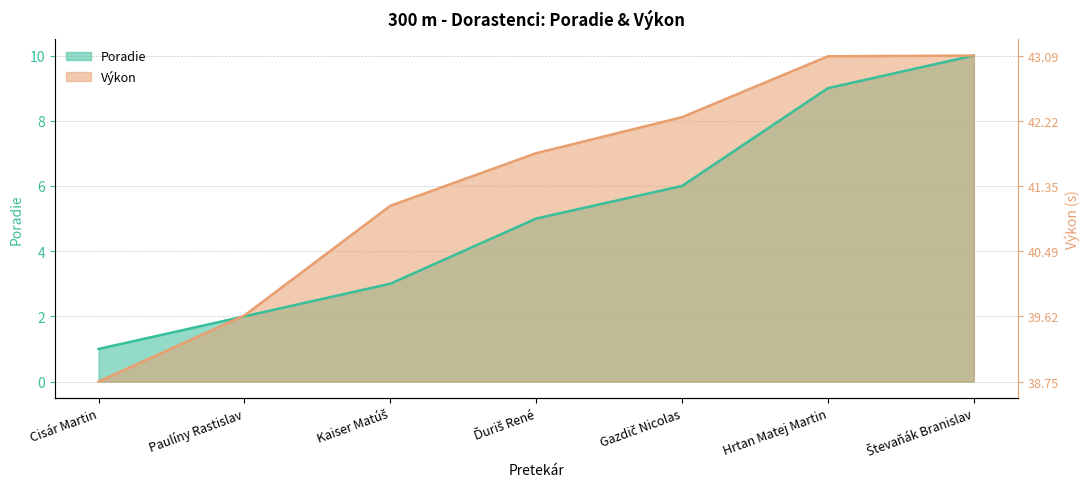

At how many categories does at least one series exceed 1?

6